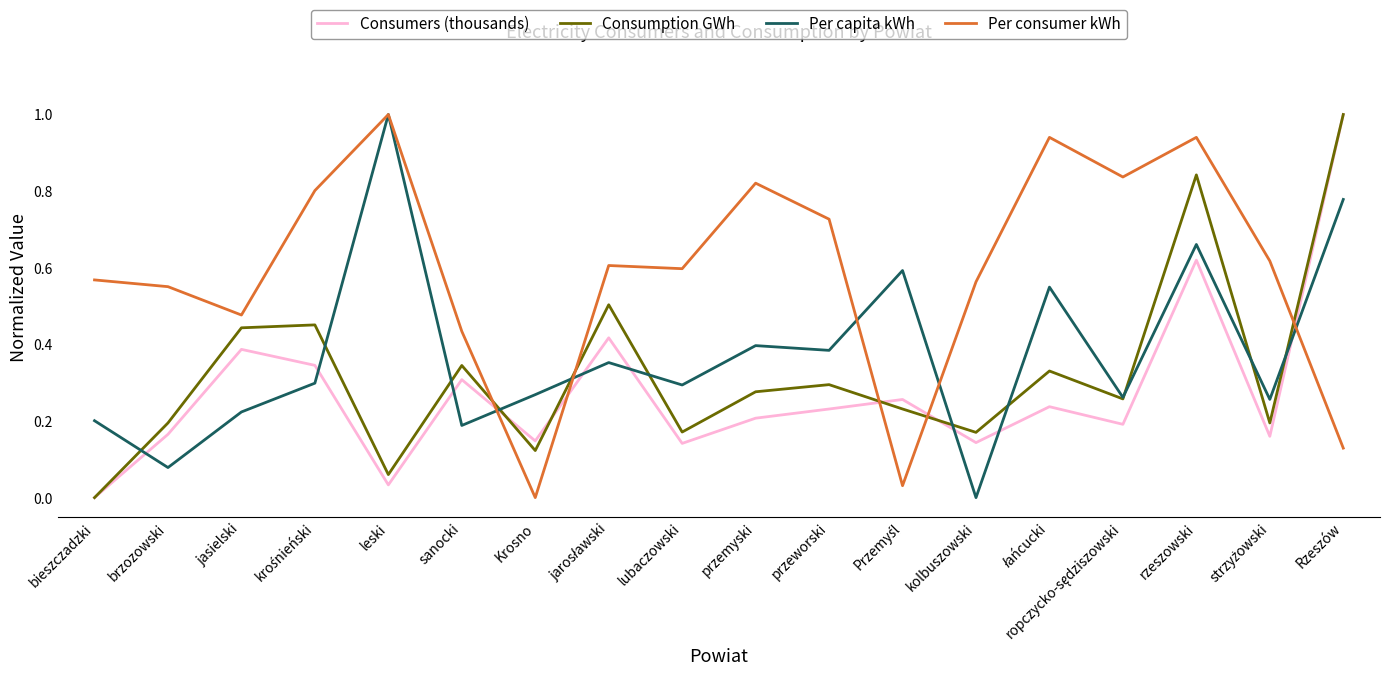

List the series in order of their overall mean, lowest first.

Consumers (thousands), Consumption GWh, Per capita kWh, Per consumer kWh